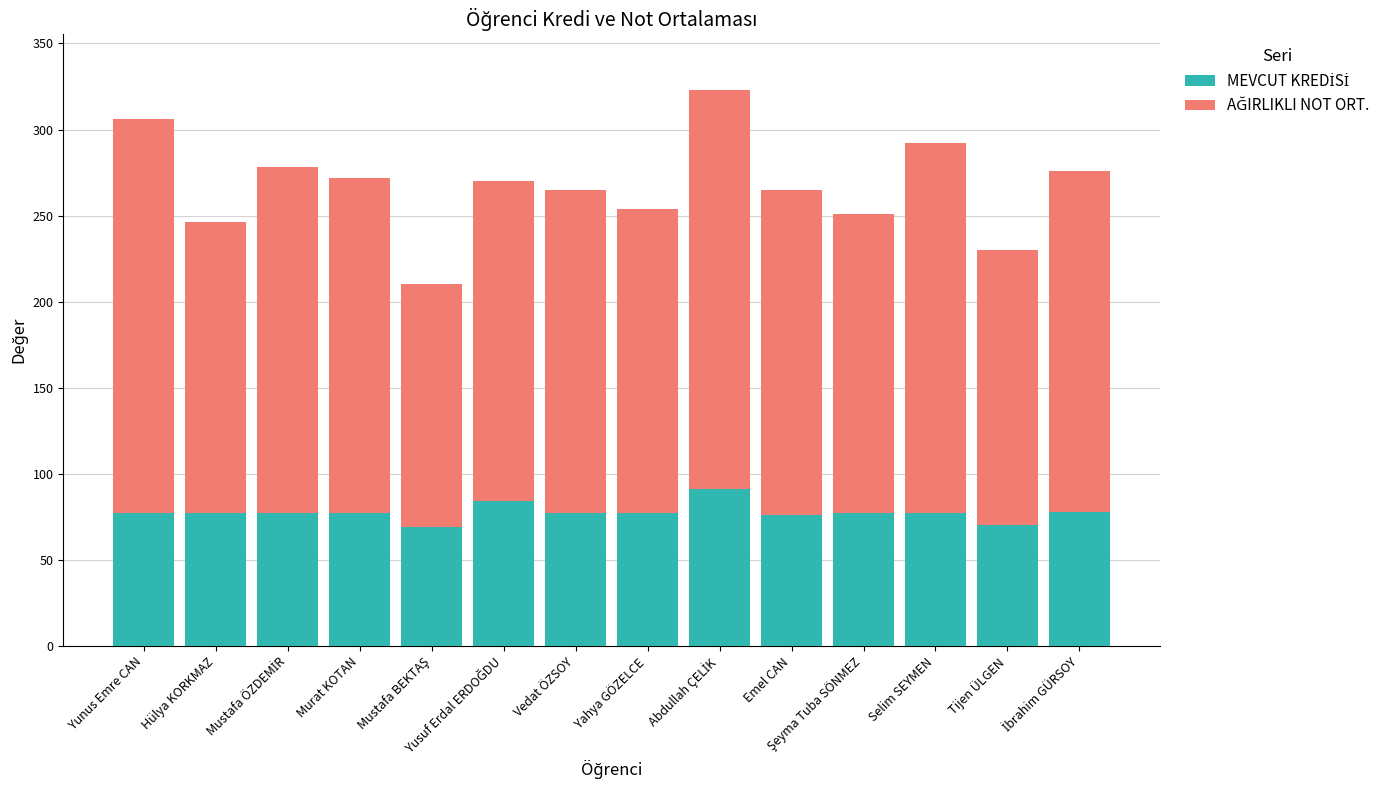

What is the total value across all series at Vedat ÖZSOY?

265